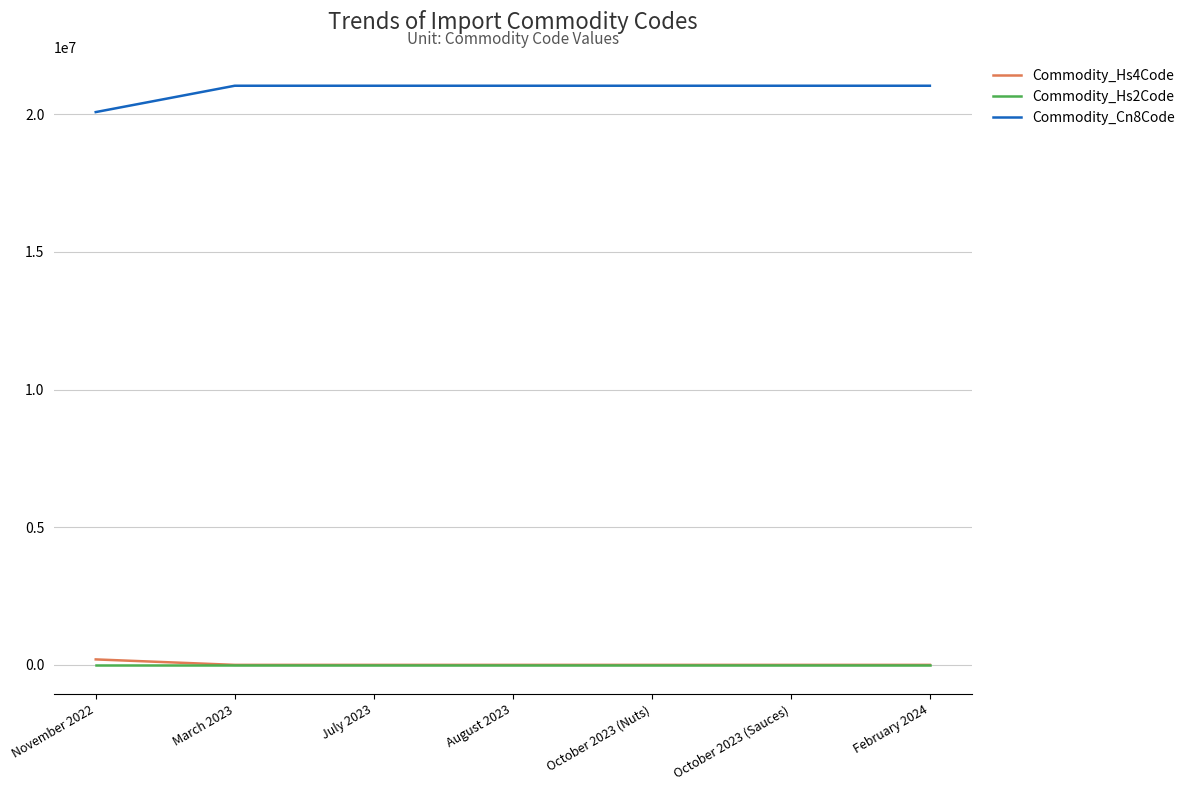

What is the total value across all series at October 2023 (Nuts)?

21041214